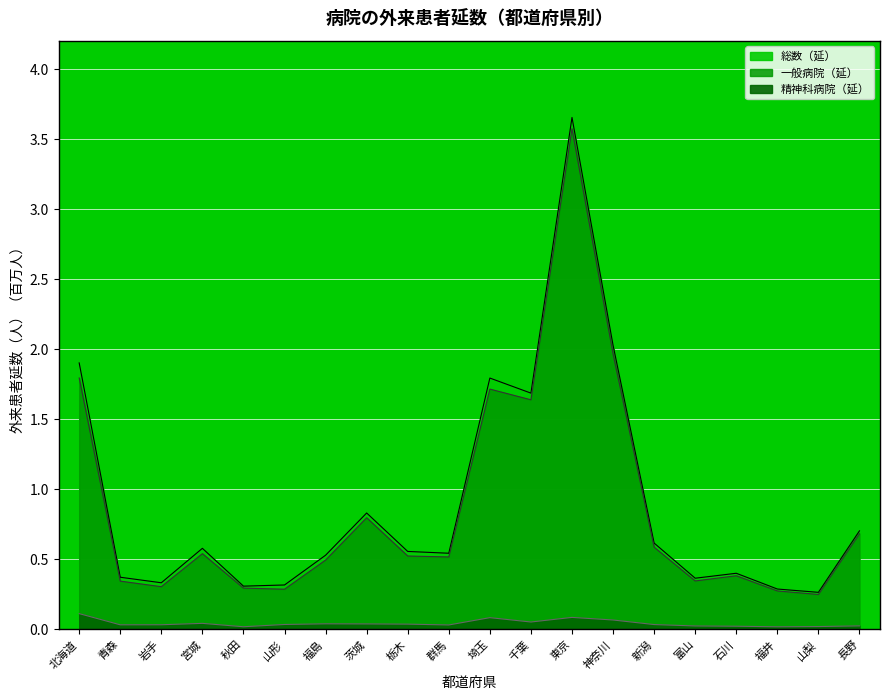

Is it true that 一般病院（延） equals 0.5 at 青森?

False